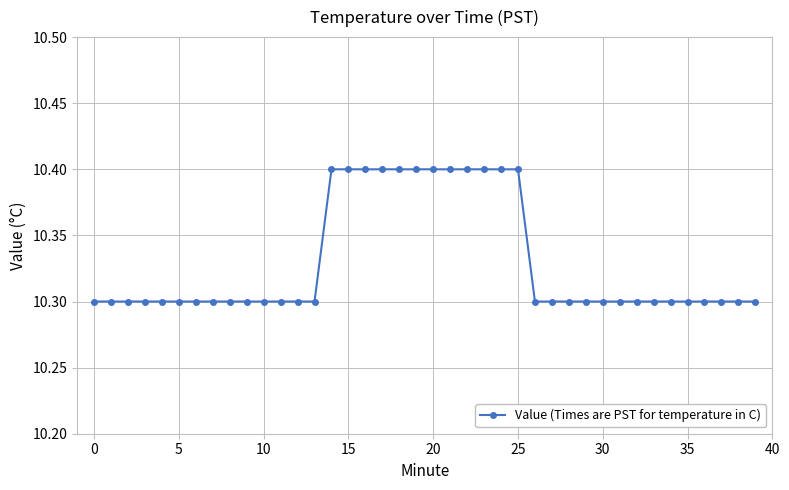

What is the greatest value displayed?

10.4